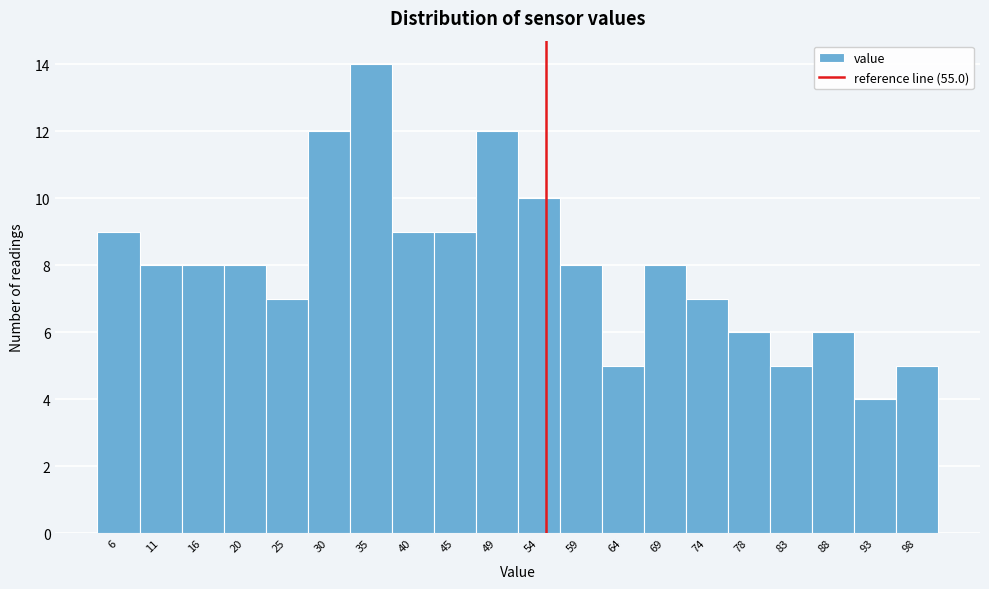

What is the height of the bar covering 52.0 to 56.5 on the x-axis? Neither the bar edges nor the heights are printed on the chart, so give them approximately, as read against the axes.

10